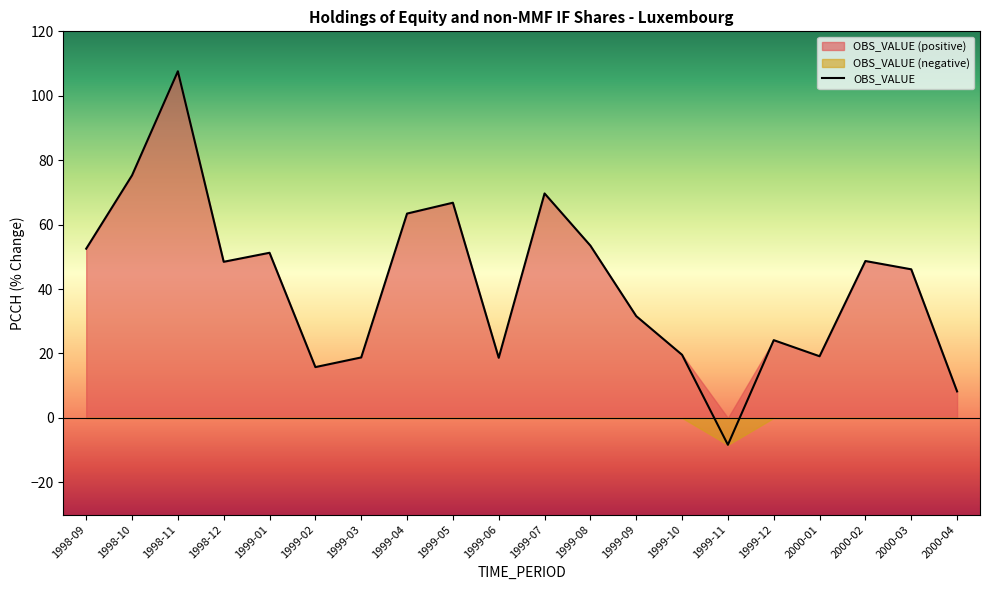

Rank the categories by value from highest to lowest.

1998-11, 1998-10, 1999-07, 1999-05, 1999-04, 1999-08, 1998-09, 1999-01, 2000-02, 1998-12, 2000-03, 1999-09, 1999-12, 1999-10, 2000-01, 1999-03, 1999-06, 1999-02, 2000-04, 1999-11